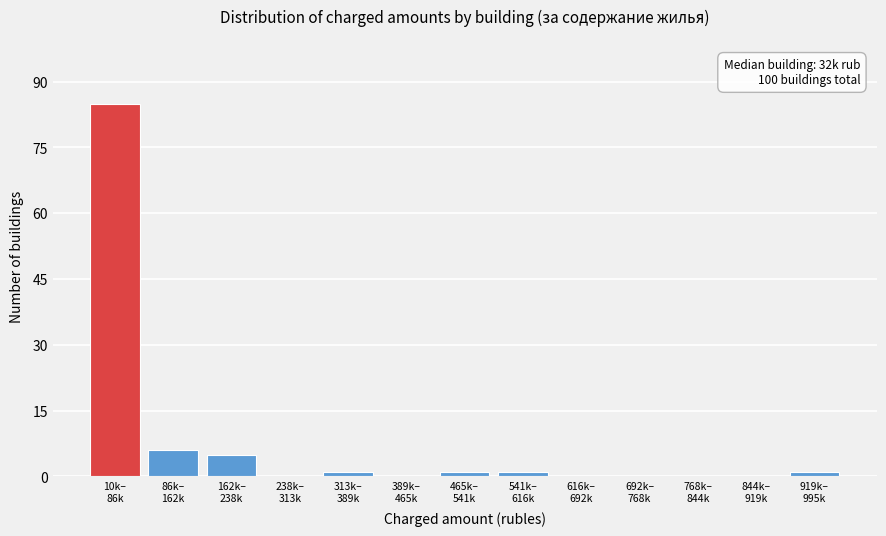

What is the sum of all values?

100